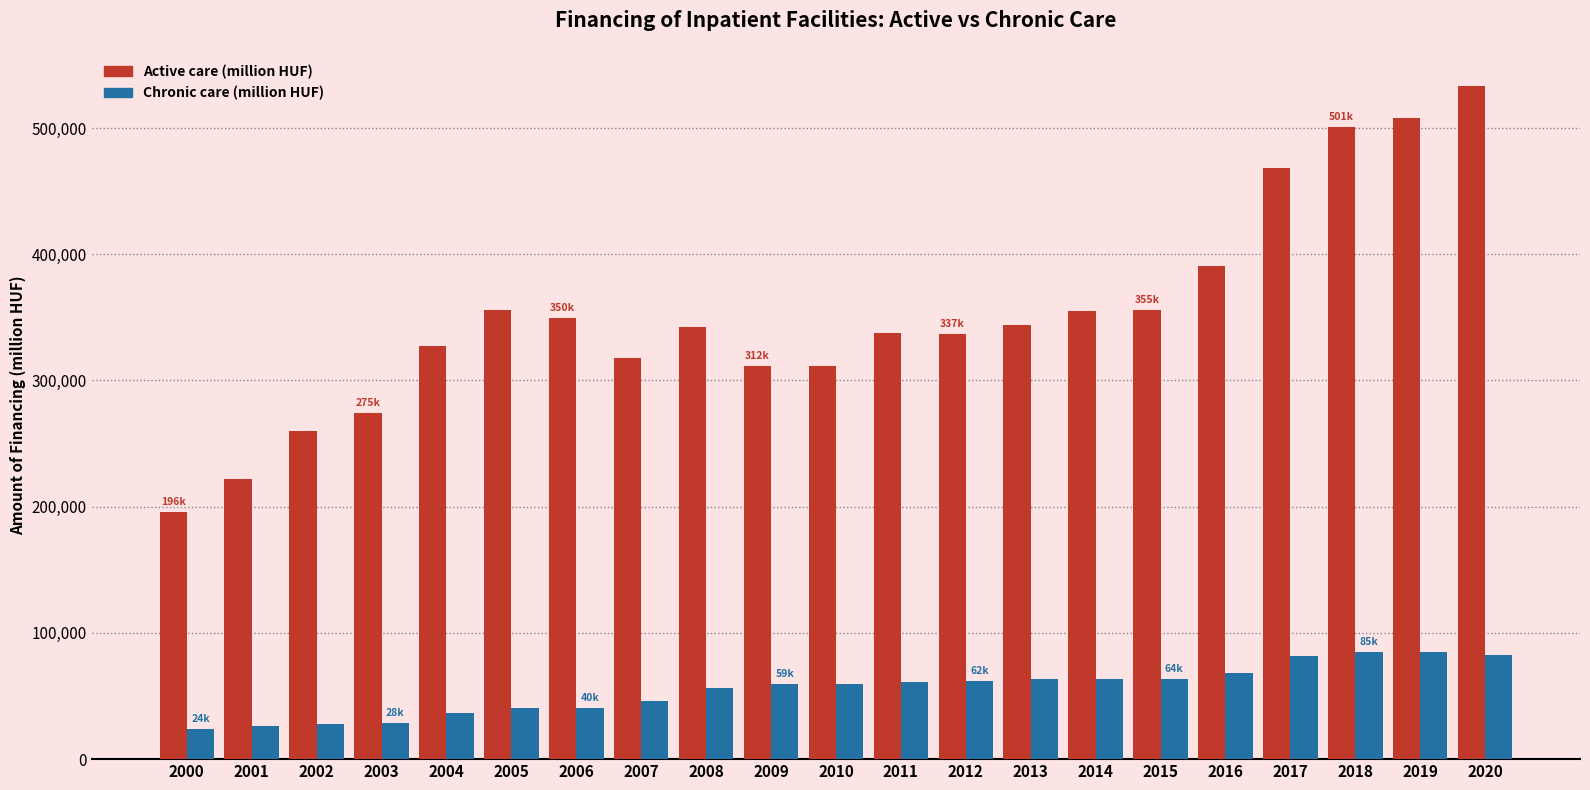

How many bars are there in each group?

2